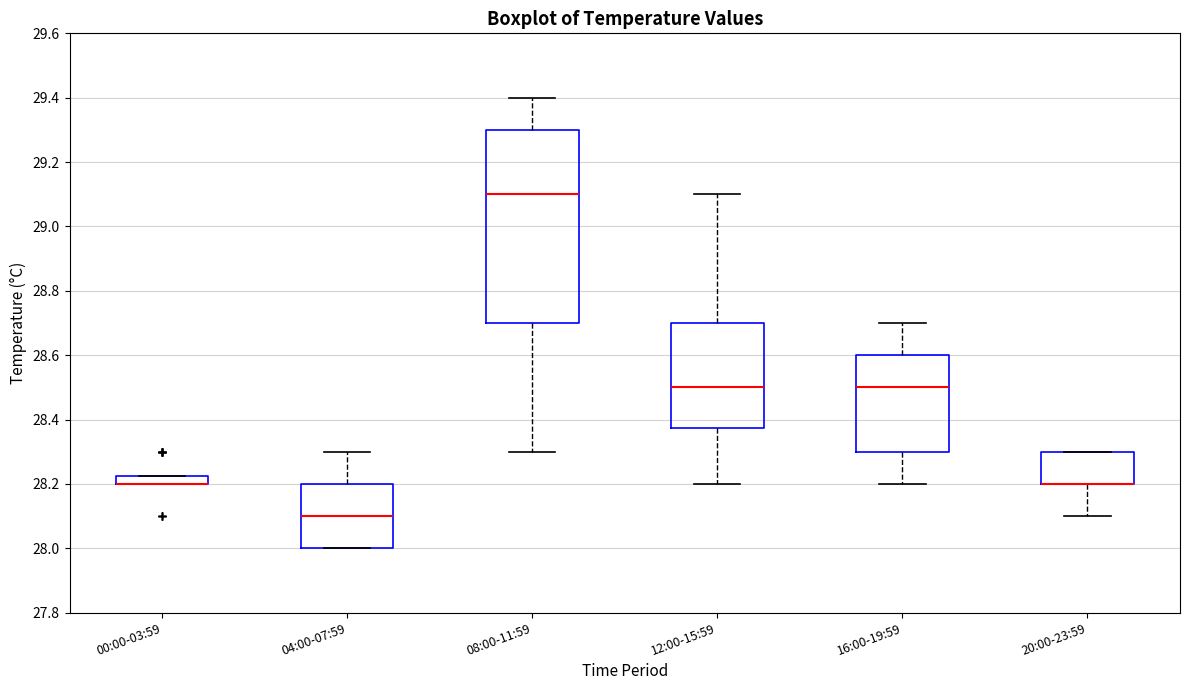

Which box is the tallest, from its lower edge to its upper edge?

08:00-11:59